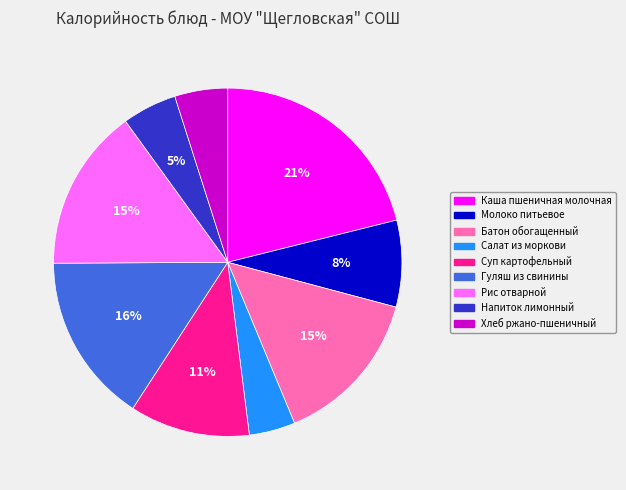

To the nearest percent, what portion does Напиток лимонный represent?

5%